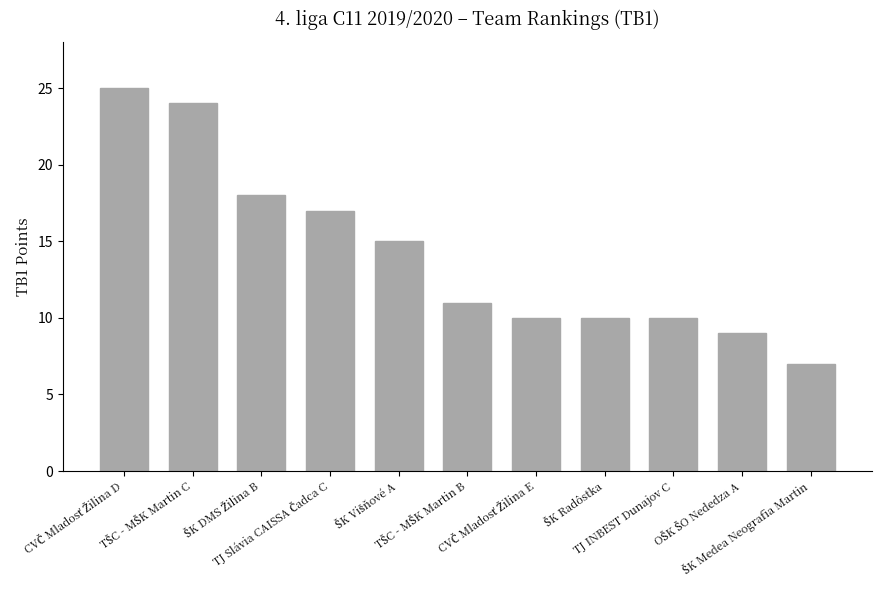

What is the sum of all values?

156